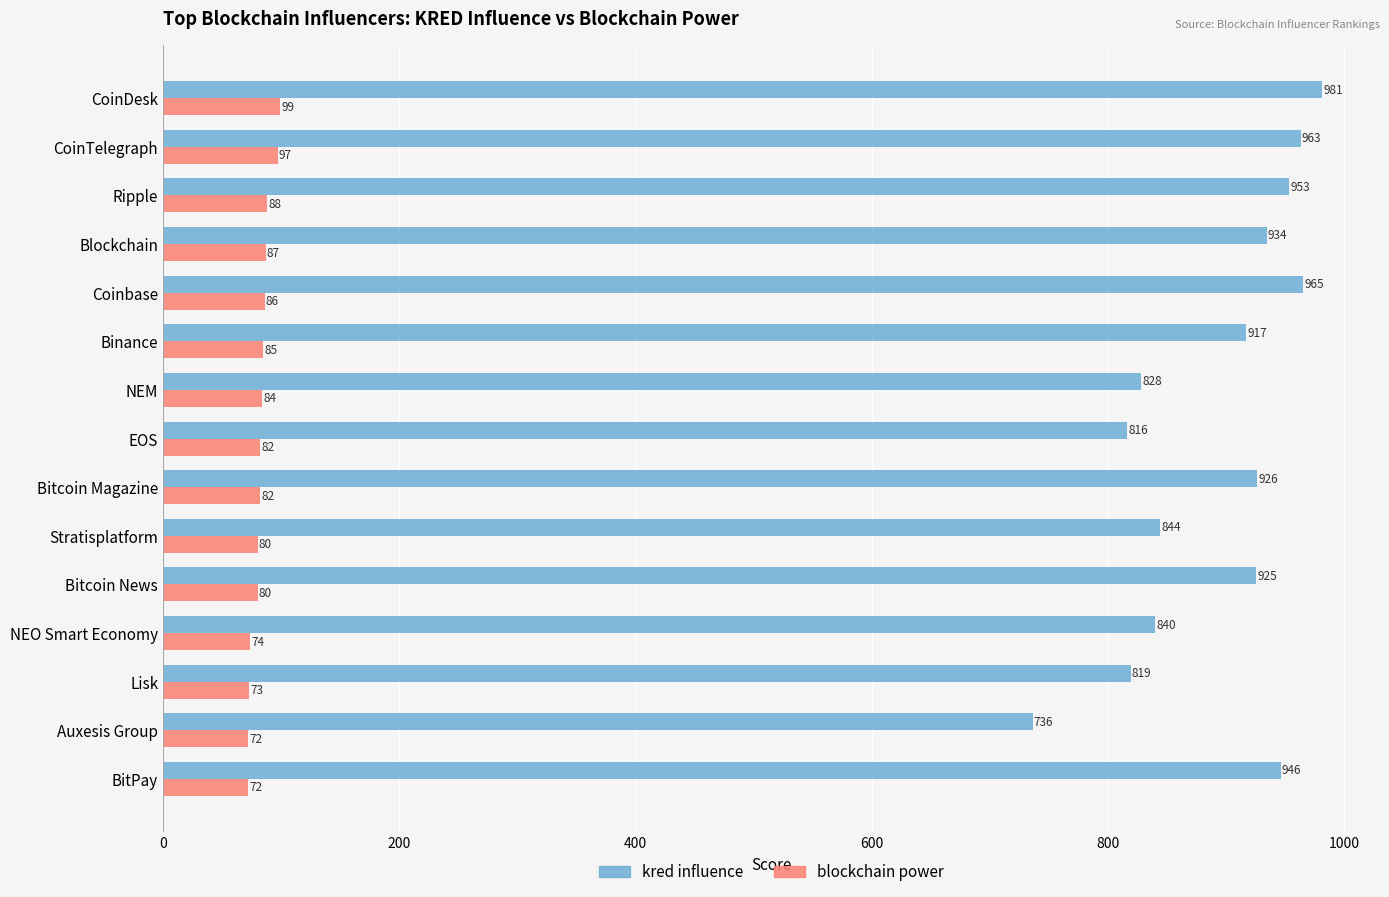

Which series has the widest spread of values?

kred influence